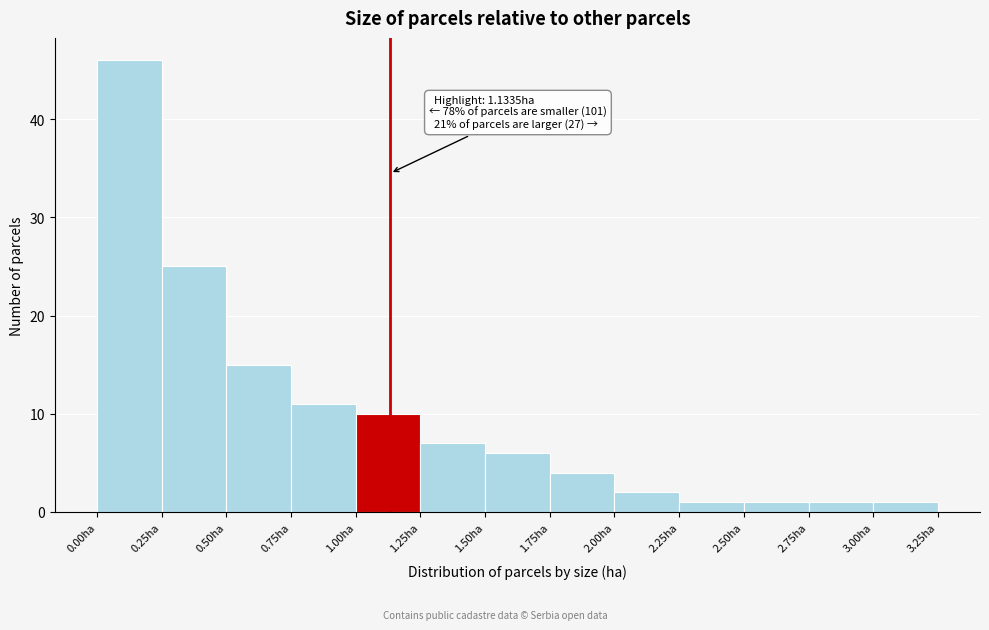

Over which range of the x-axis is the bar tallest?

0.00 to 0.25